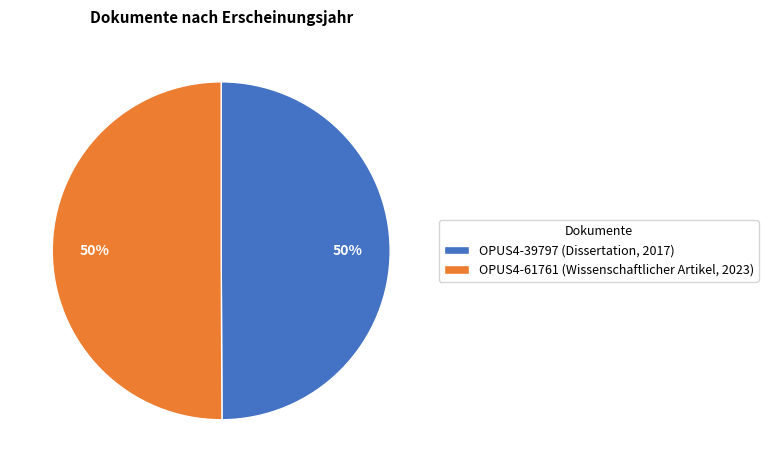

What is the ratio of the value at OPUS4-39797 (Dissertation, 2017) to the value at OPUS4-61761 (Wissenschaftlicher Artikel, 2023)?

1.0